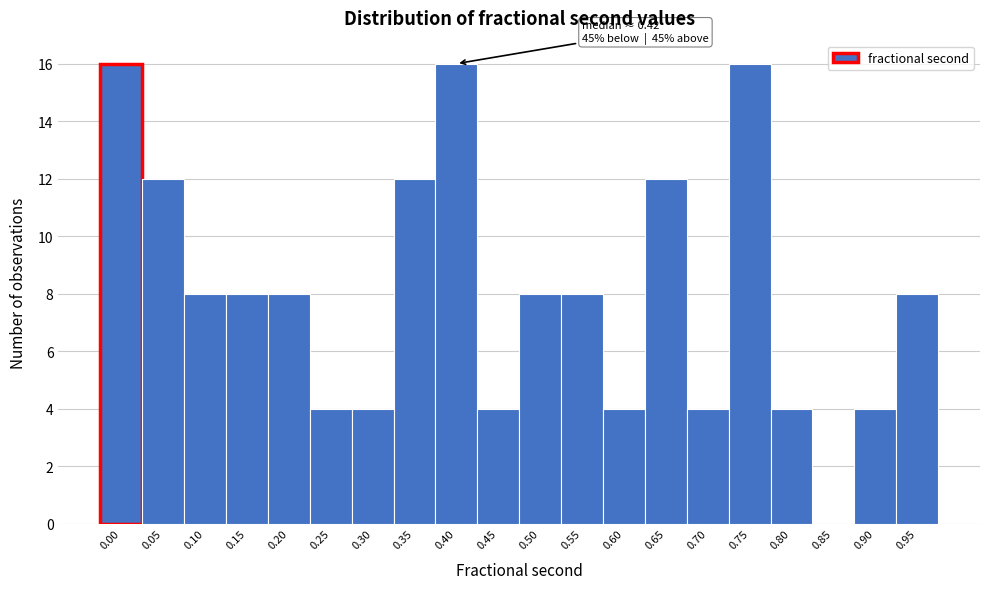

Reading left to right, what are all the values shown in this chart?

0.00=16	0.05=12	0.10=8	0.15=8	0.20=8	0.25=4	0.30=4	0.35=12	0.40=16	0.45=4	0.50=8	0.55=8	0.60=4	0.65=12	0.70=4	0.75=16	0.80=4	0.85=0	0.90=4	0.95=8